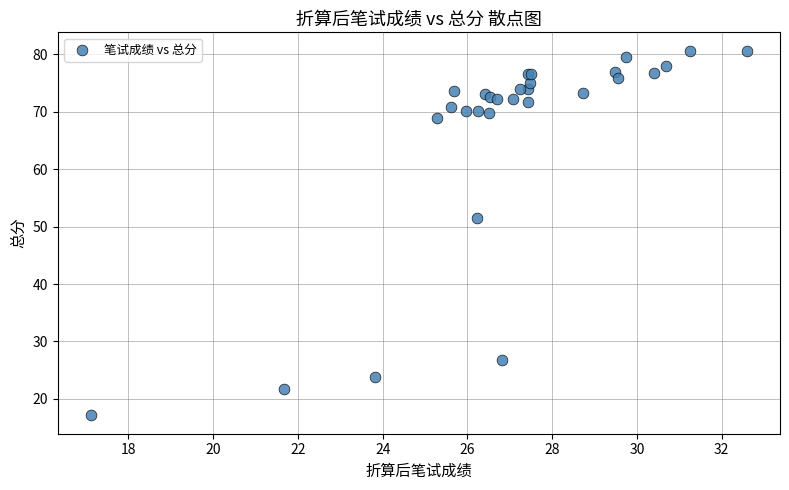

What Y value in the scatter plot is closest to 48?

51.4